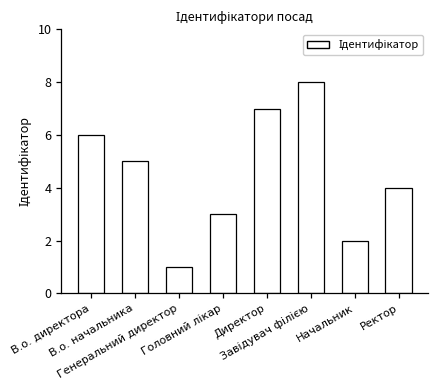

What is the difference between the second highest and minimum values?

6